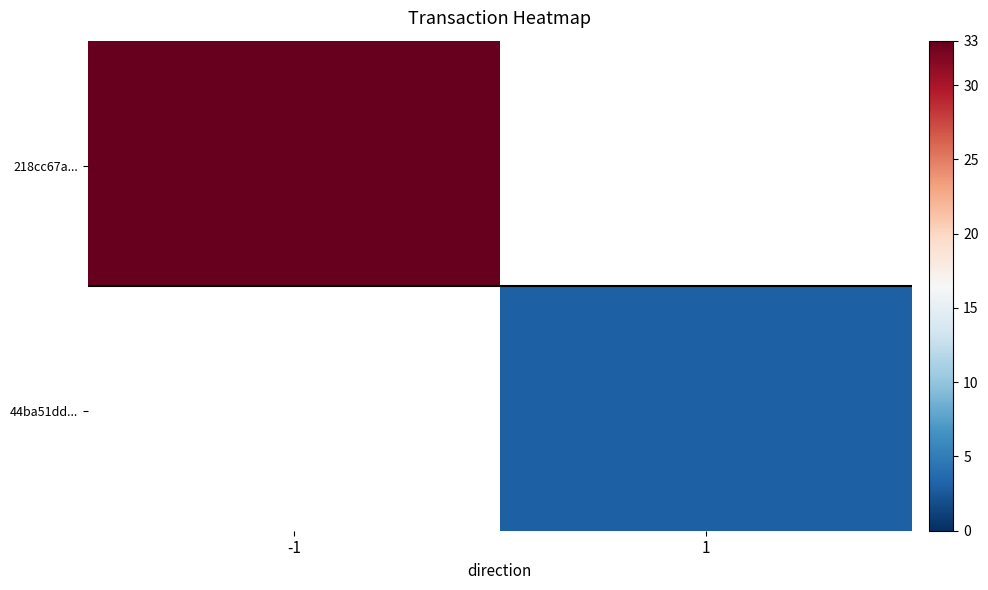

Reading right to left, transcribe all the data shown in this chart.

218cc67a2bc73e180ba9125473400eae22ad5b4: io_index=33	direction=-1
44ba51dd1492ba3d89193bbf39022f21d44497f: io_index=3	direction=1